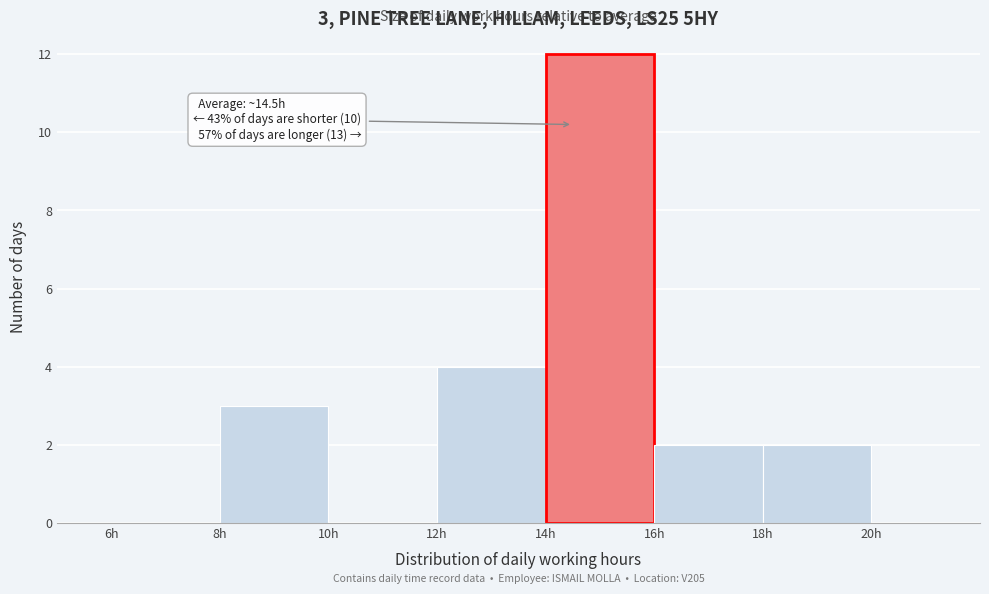

Over which range of the x-axis is the bar tallest?

14 to 16